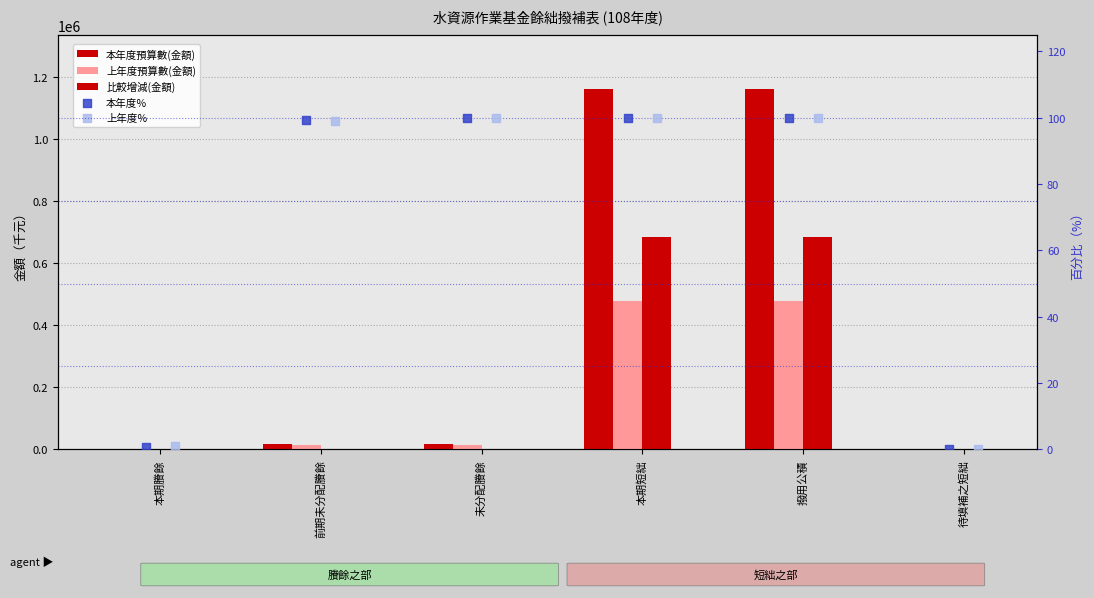

Which series has the largest Y range (max minus min)?

本年度預算數(金額)